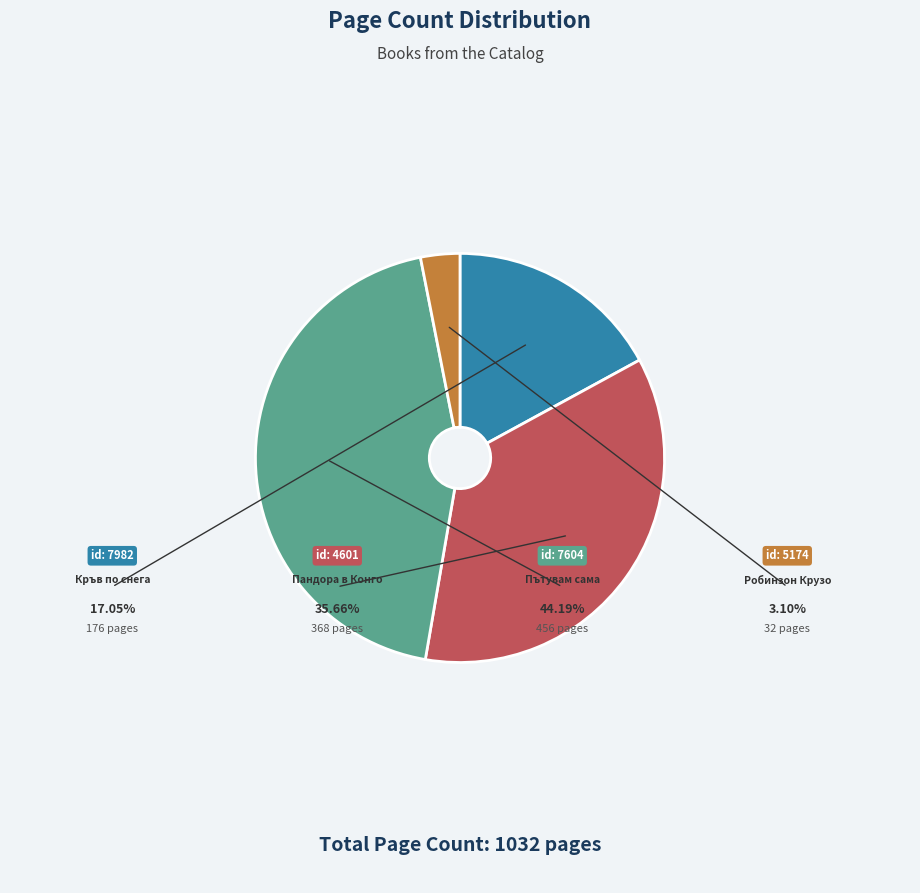

What percentage is the Кръв по снега
(id: 7982) slice, to the nearest percent?

17%